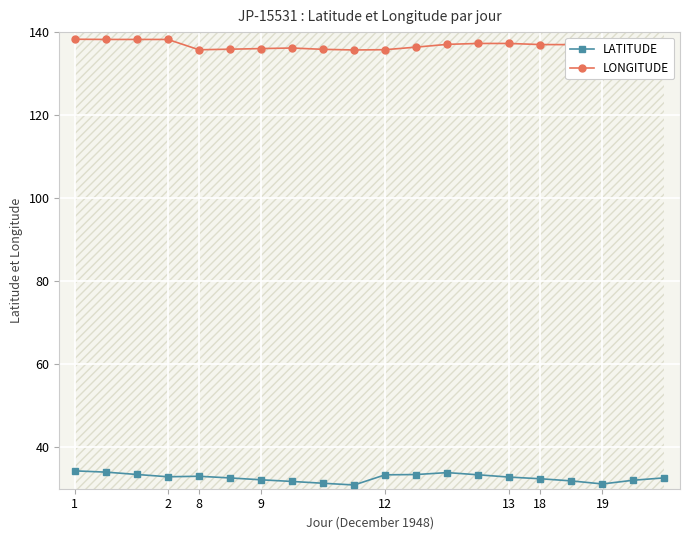

How many categories are shown in the chart?

20